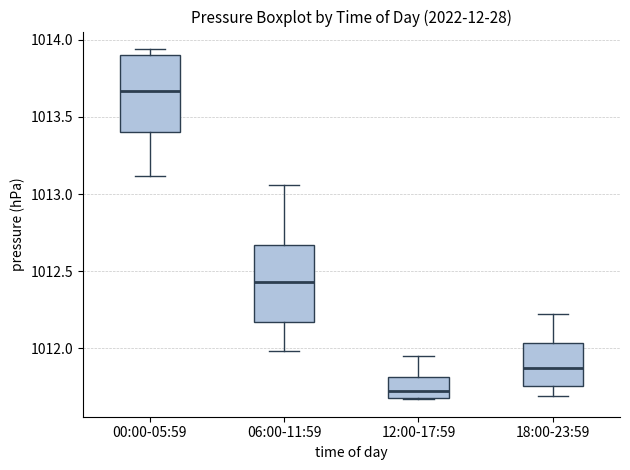

Which box has the highest median line?

00:00-05:59